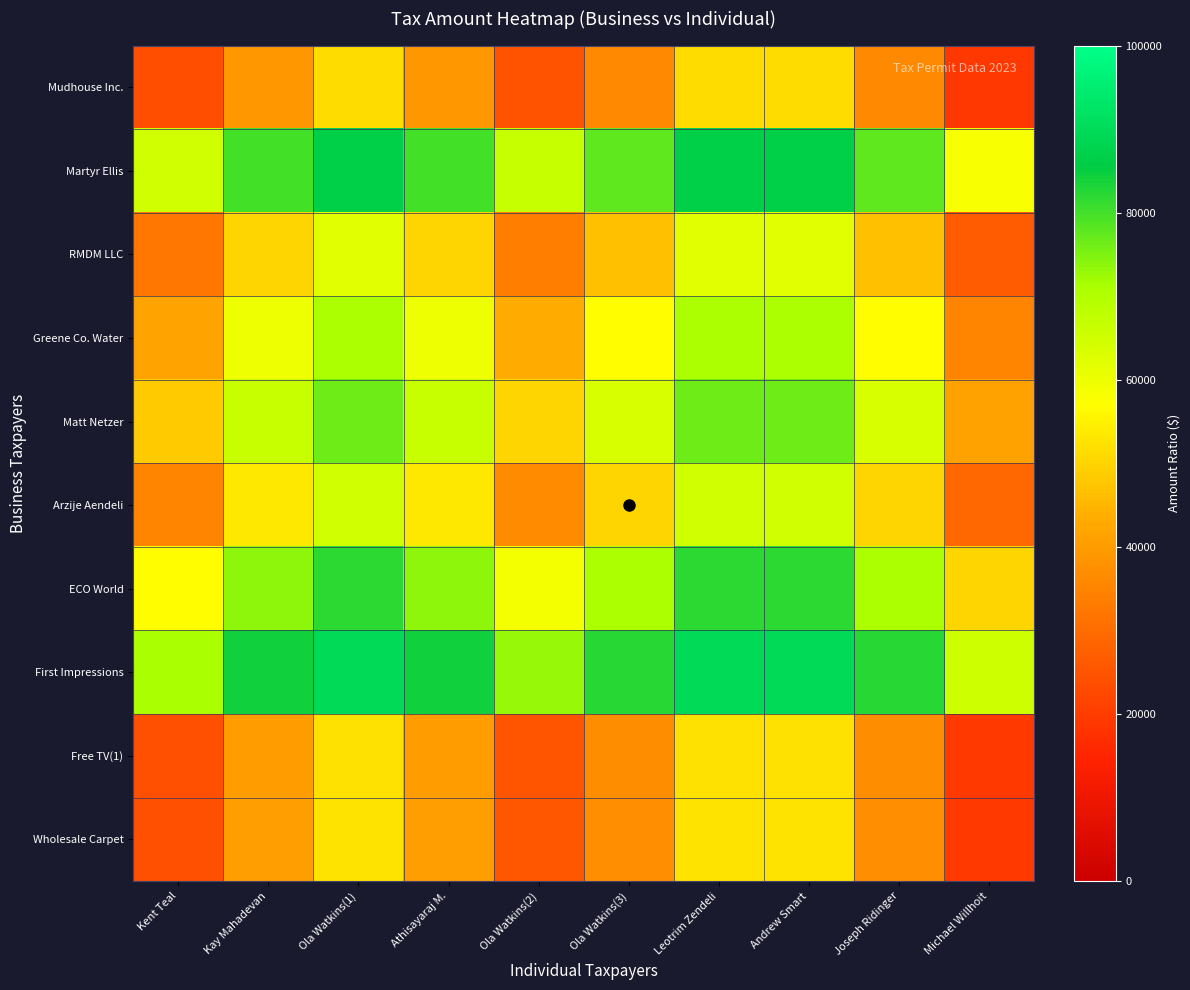

Reading left to right, list all the values displayed in this chart.

Mudhouse Inc.: Kent Teal=23446.1	Kay Mahadevan=39301.8	Ola Watkins(1)=51401.9	Athisayaraj M.=39301.8	Ola Watkins(2)=24745.1	Ola Watkins(3)=36243.3	Leotrim Zendeli=51356.2	Andrew Smart=51392.7	Joseph Ridinger=36243.3	Michael Willhoit=18851.0
Martyr Ellis: Kent Teal=65054.3	Kay Mahadevan=79739.2	Ola Watkins(1)=86539.1	Athisayaraj M.=79739.2	Ola Watkins(2)=66651.5	Ola Watkins(3)=77554.6	Leotrim Zendeli=86517.8	Andrew Smart=86534.9	Joseph Ridinger=77554.6	Michael Willhoit=58540.4
RMDM LLC: Kent Teal=32111.6	Kay Mahadevan=50000.0	Ola Watkins(1)=62028.0	Athisayaraj M.=50000.0	Ola Watkins(2)=33679.5	Ola Watkins(3)=46750.2	Leotrim Zendeli=61984.8	Andrew Smart=62019.3	Joseph Ridinger=46750.2	Michael Willhoit=26404.0
Greene Co. Water: Kent Teal=41577.1	Kay Mahadevan=60072.5	Ola Watkins(1)=71079.0	Athisayaraj M.=60072.5	Ola Watkins(2)=43312.2	Ola Watkins(3)=56913.2	Leotrim Zendeli=71041.3	Andrew Smart=71071.4	Joseph Ridinger=56913.2	Michael Willhoit=35055.8
Matt Netzer: Kent Teal=48224.8	Kay Mahadevan=66320.5	Ola Watkins(1)=76284.6	Athisayaraj M.=66320.5	Ola Watkins(2)=50000.0	Ola Watkins(3)=63354.0	Leotrim Zendeli=76251.5	Andrew Smart=76278.0	Joseph Ridinger=63354.0	Michael Willhoit=41399.7
Arzije Aendeli: Kent Teal=35012.9	Kay Mahadevan=53249.8	Ola Watkins(1)=65042.6	Athisayaraj M.=53249.8	Ola Watkins(2)=36646.0	Ola Watkins(3)=50000.0	Leotrim Zendeli=65001.0	Andrew Smart=65034.2	Joseph Ridinger=50000.0	Michael Willhoit=29010.0
ECO World: Kent Teal=56867.1	Kay Mahadevan=73596.0	Ola Watkins(1)=81992.1	Athisayaraj M.=73596.0	Ola Watkins(2)=58600.3	Ola Watkins(3)=70990.0	Leotrim Zendeli=81965.1	Andrew Smart=81986.7	Joseph Ridinger=70990.0	Michael Willhoit=50000.0
First Impressions: Kent Teal=71299.0	Kay Mahadevan=84004.9	Ola Watkins(1)=89560.6	Athisayaraj M.=84004.9	Ola Watkins(2)=72730.4	Ola Watkins(3)=82177.5	Leotrim Zendeli=89543.5	Andrew Smart=89557.2	Joseph Ridinger=82177.5	Michael Willhoit=65328.7
Free TV(1): Kent Teal=23921.7	Kay Mahadevan=39931.3	Ola Watkins(1)=52059.0	Athisayaraj M.=39931.3	Ola Watkins(2)=25238.4	Ola Watkins(3)=36853.6	Leotrim Zendeli=52013.3	Andrew Smart=52049.9	Joseph Ridinger=36853.6	Michael Willhoit=19256.9
Wholesale Carpet: Kent Teal=24181.7	Kay Mahadevan=40273.2	Ola Watkins(1)=52414.2	Athisayaraj M.=40273.2	Ola Watkins(2)=25507.9	Ola Watkins(3)=37185.4	Leotrim Zendeli=52368.5	Andrew Smart=52405.0	Joseph Ridinger=37185.4	Michael Willhoit=19479.2